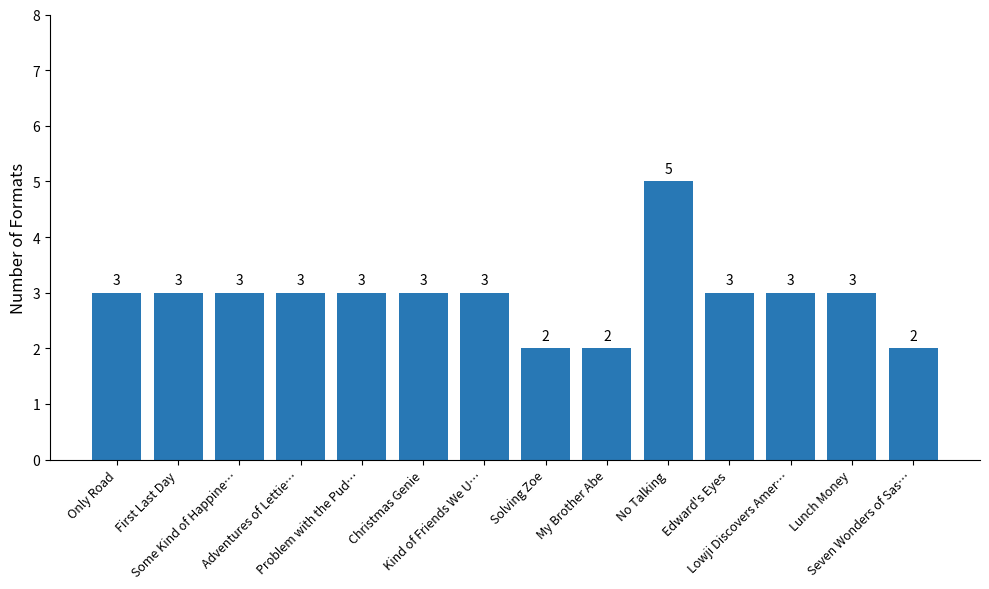

What is the value of the 5th bar from the left?

3